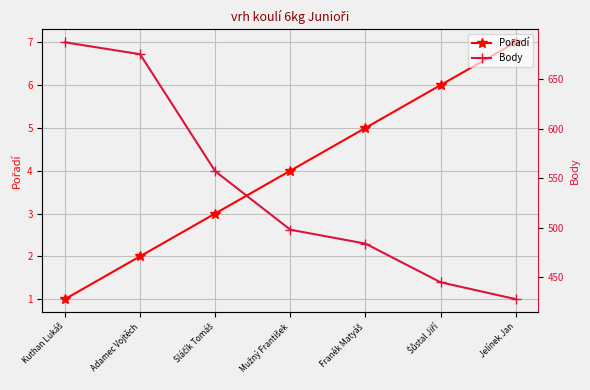

Reading left to right, transcribe all the data shown in this chart.

Pořadí: Kuthan Lukáš=1	Adamec Vojtěch=2	Sláčík Tomáš=3	Mužný František=4	Franěk Matyáš=5	Šůstal Jiří=6	Jelínek Jan=7
Body: Kuthan Lukáš=687	Adamec Vojtěch=675	Sláčík Tomáš=557	Mužný František=498	Franěk Matyáš=484	Šůstal Jiří=445	Jelínek Jan=428